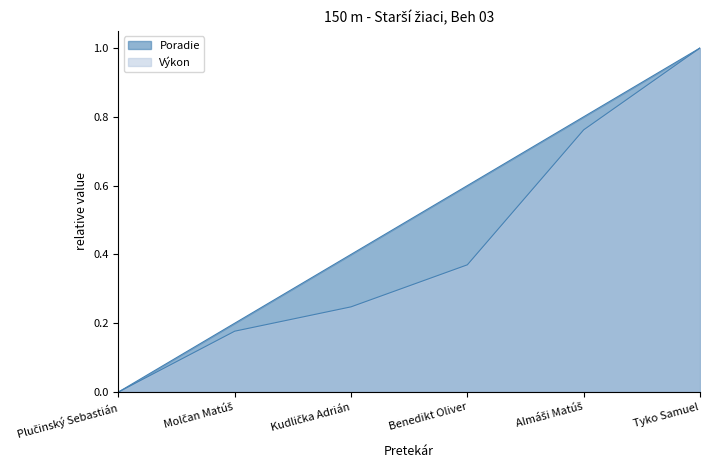

Is the value of Poradie at Almáši Matúš greater than the value of Výkon at Plučinský Sebastián?

Yes